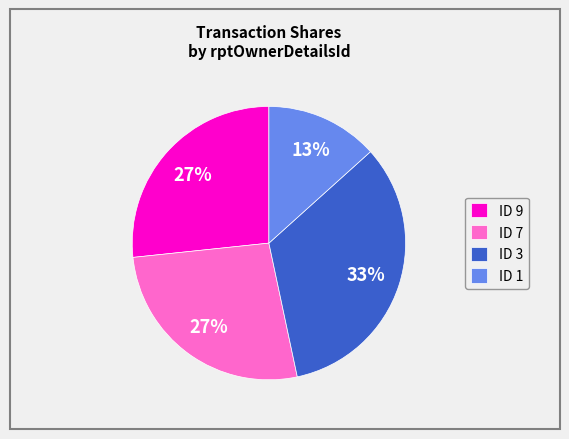

Does ID 1 represent more than half of the total?

No